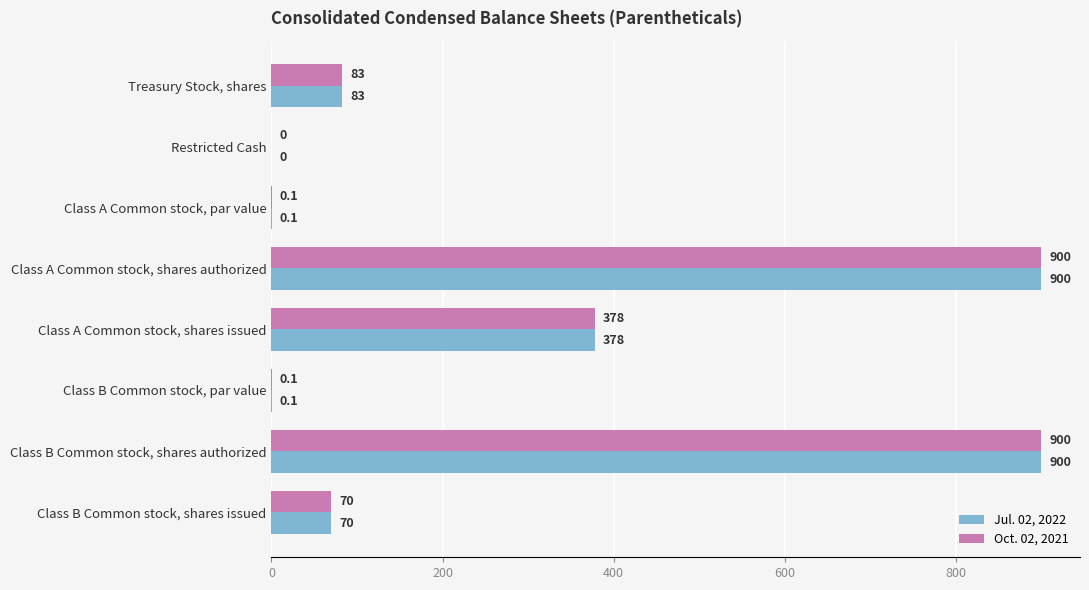

What is the highest value of the Oct. 02, 2021 series?

900.0